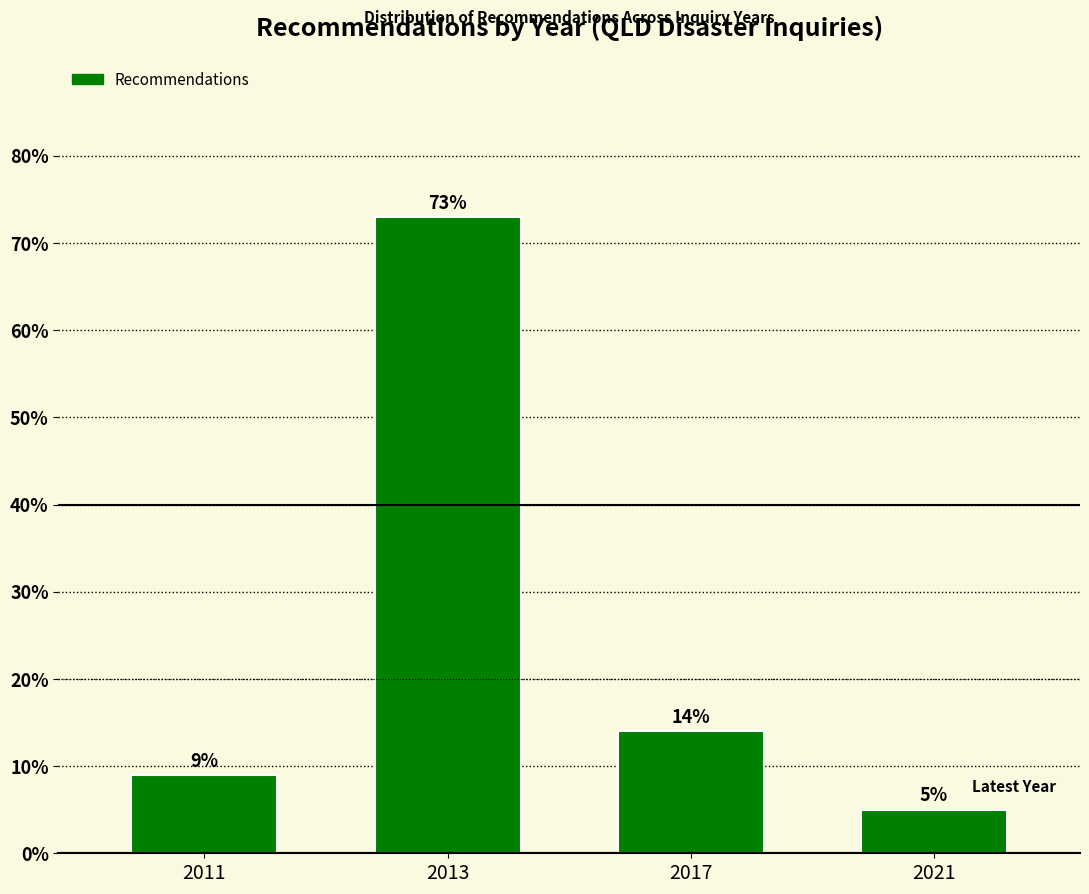

Reading left to right, extract all data points from this chart.

2011=9	2013=73	2017=14	2021=5